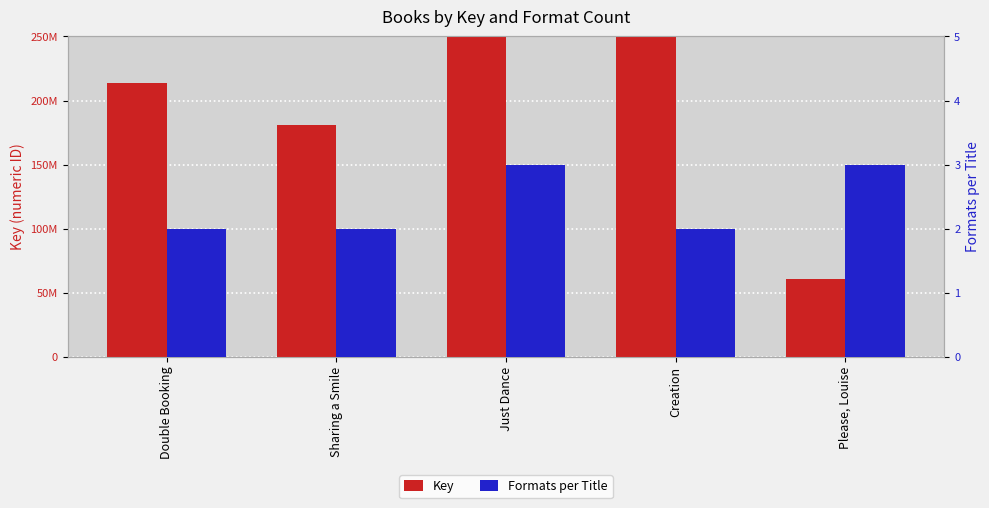

What is the value of the Key bar at the 3rd from the left?

575693447